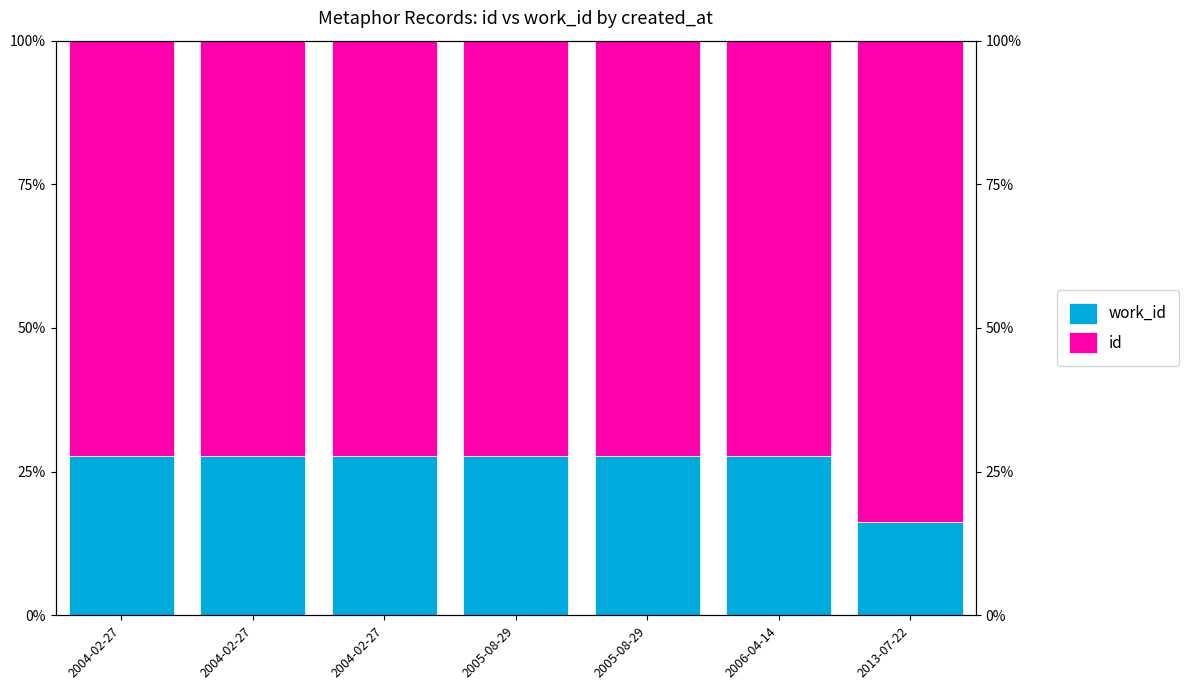

Where does the work_id series first go above 27?

2004-02-27